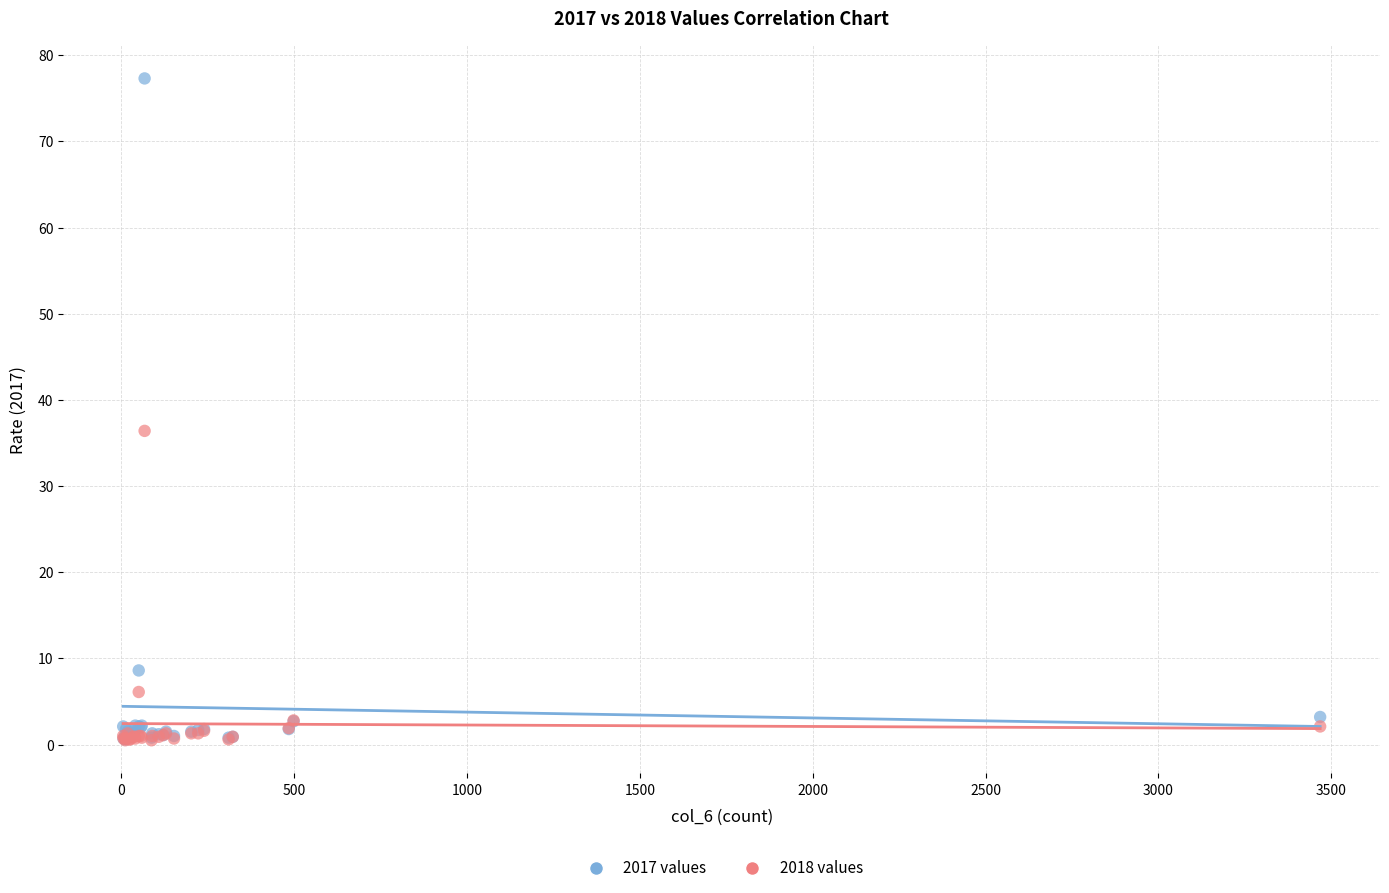

In the 2017 values series, what Y value is closest to 38?

8.6